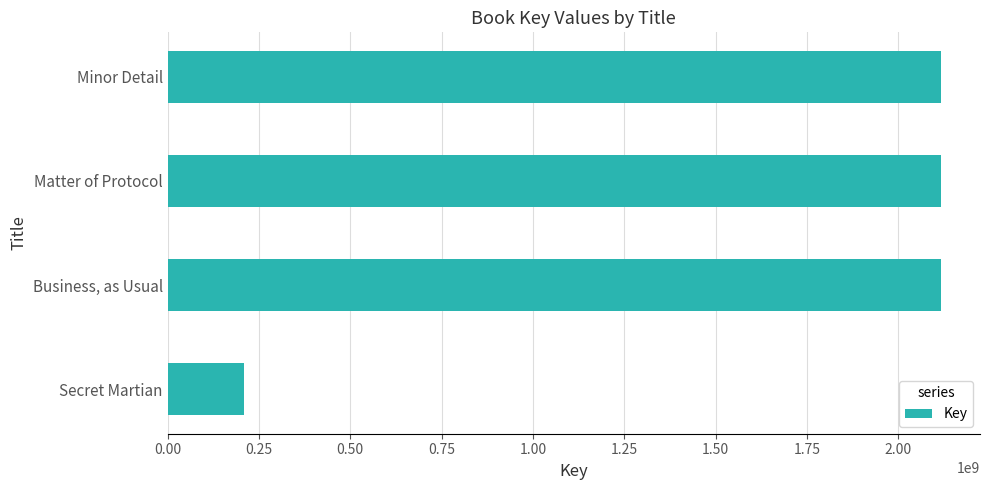

List the labels in order of value, smallest first.

Secret Martian, Business, as Usual, Matter of Protocol, Minor Detail